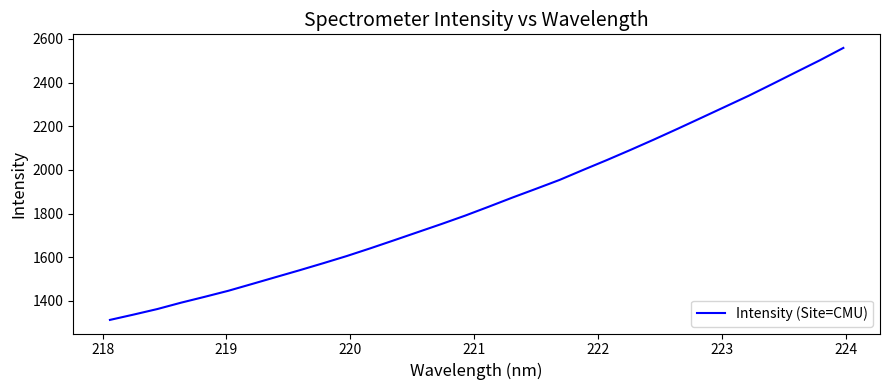

What is the smallest value displayed?

1313.3